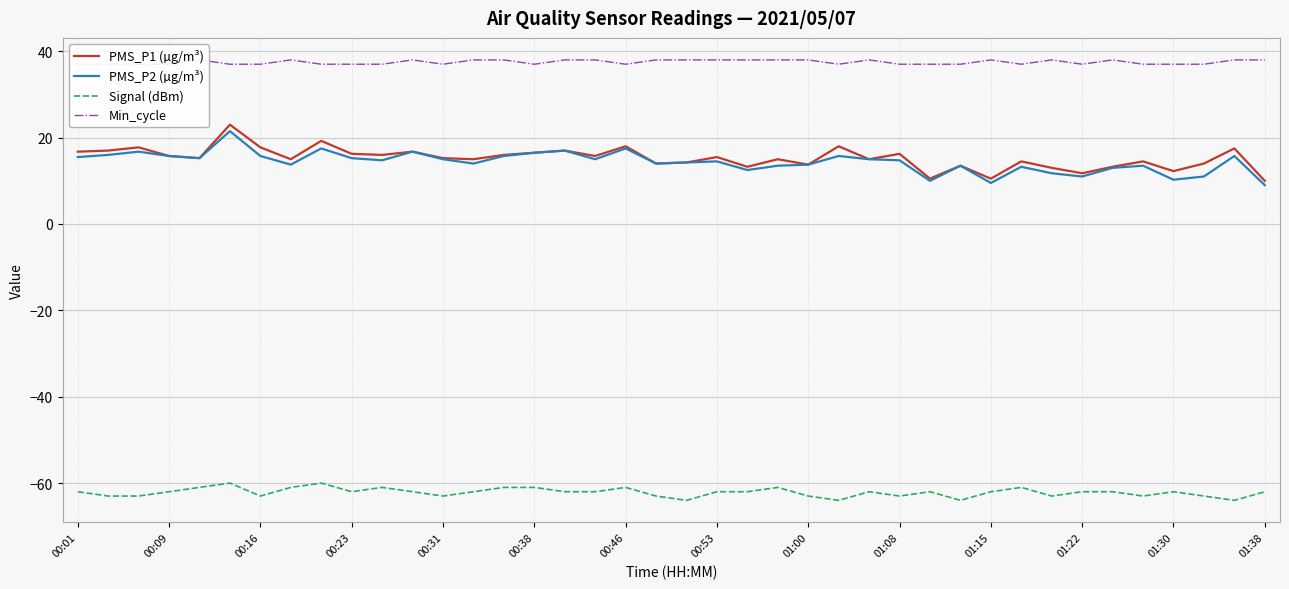

In PMS_P2 (µg/m³), how many points are higher than both neighbors (excluding endpoints)?

12